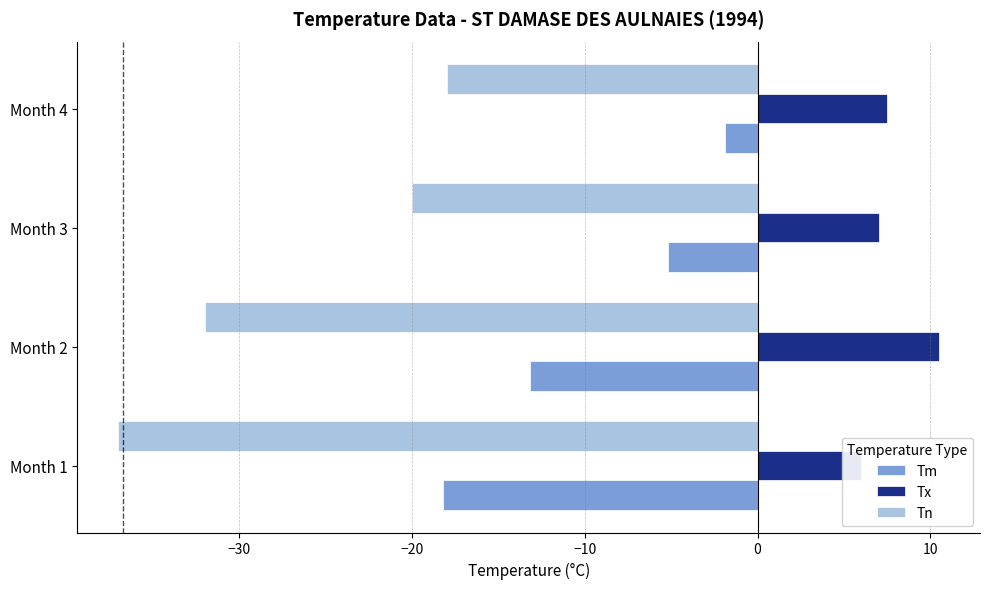

Between Month 1 and Month 4, which series saw the biggest shift?

Tn